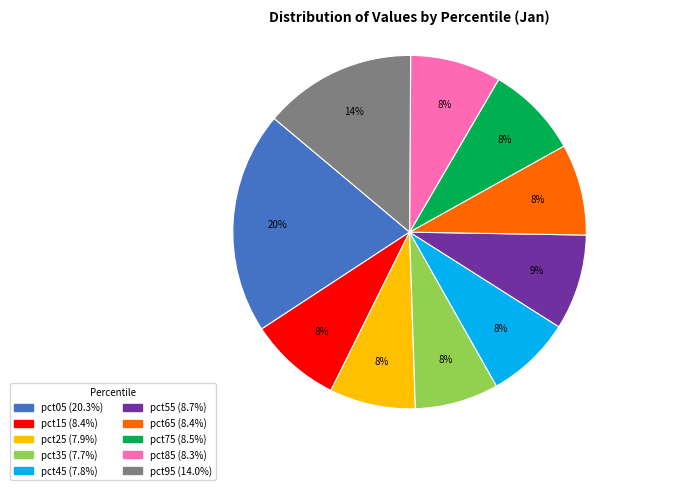

Count the number of slices in the pie.

10